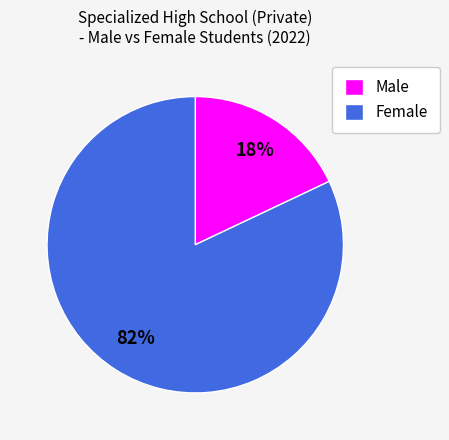

Combined, do Female and Male account for over 50%?

Yes